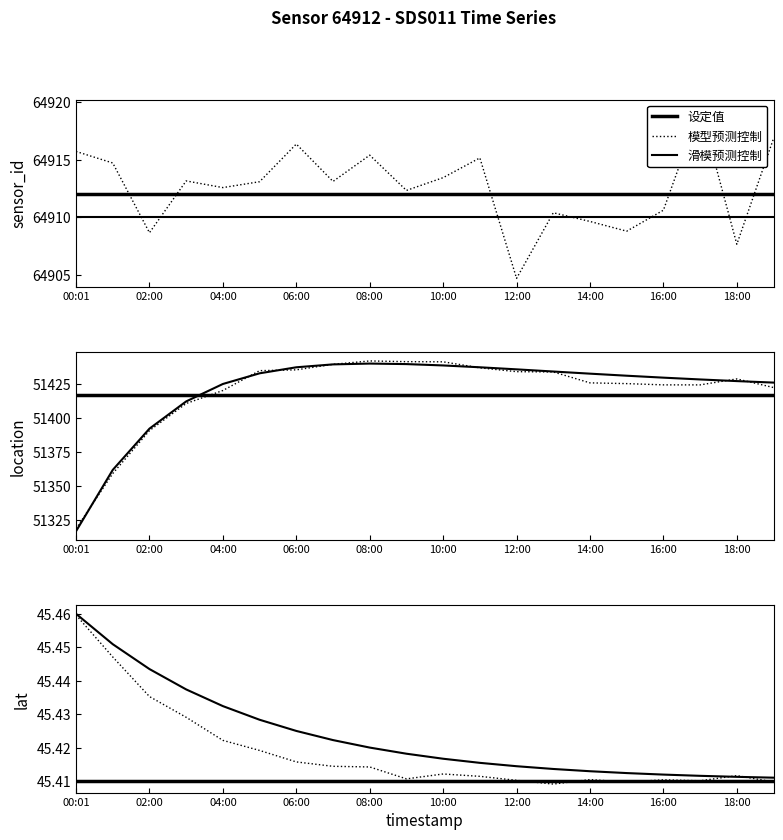

What is the average value of the 滑模预测控制 series?

51420.8